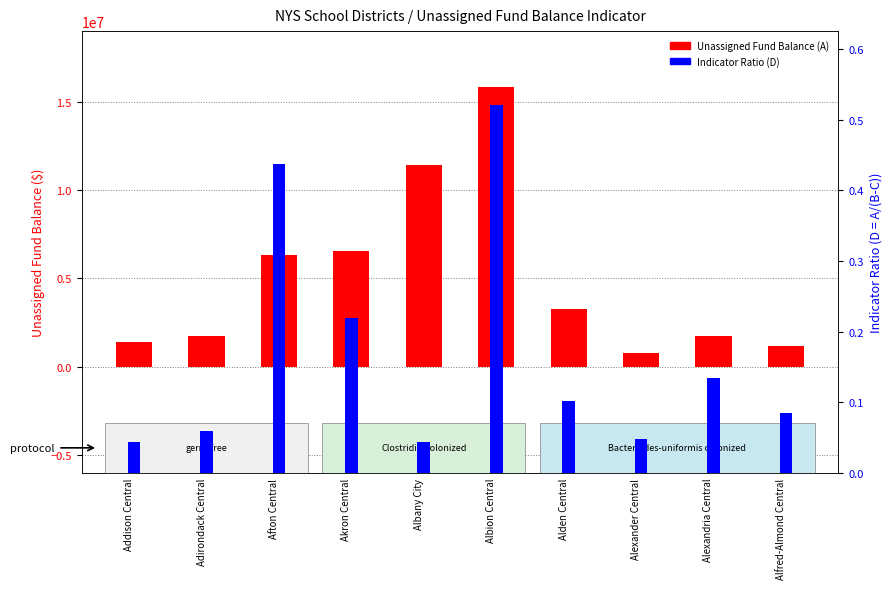

Are the bars horizontal?

No